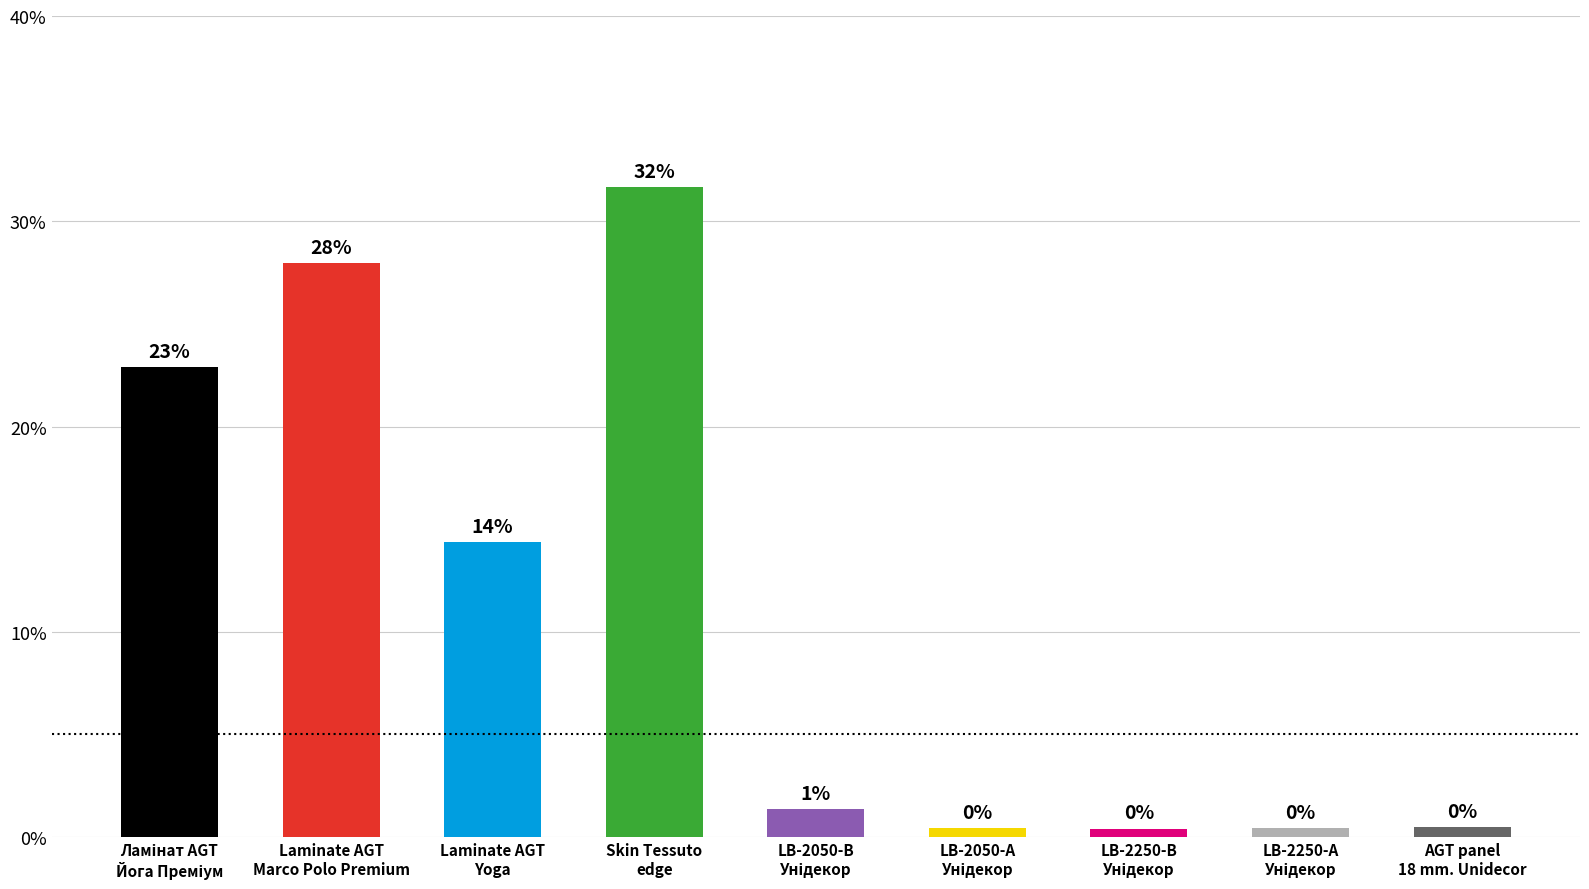

What is the label of the 5th bar from the left?

LB-2050-В
Унідекор